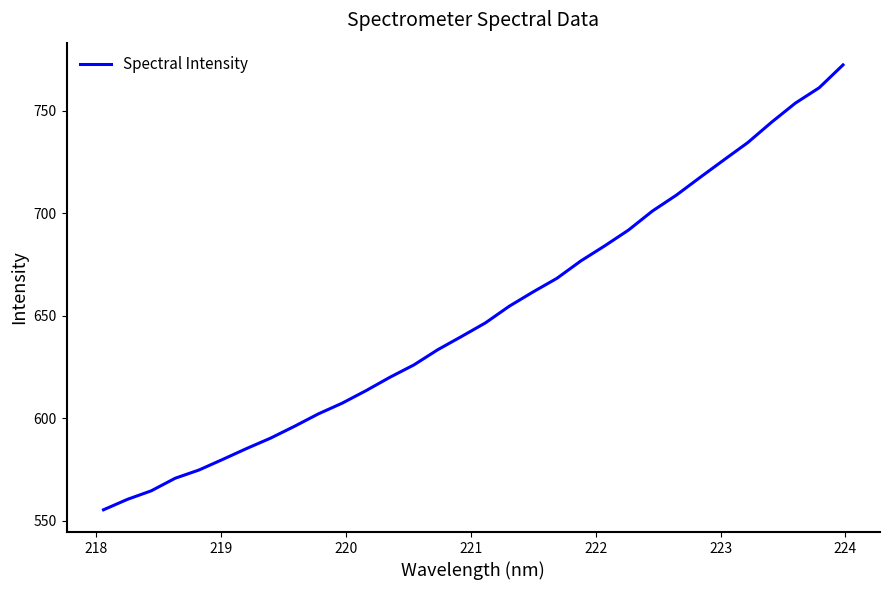

What is the greatest value displayed?

772.3